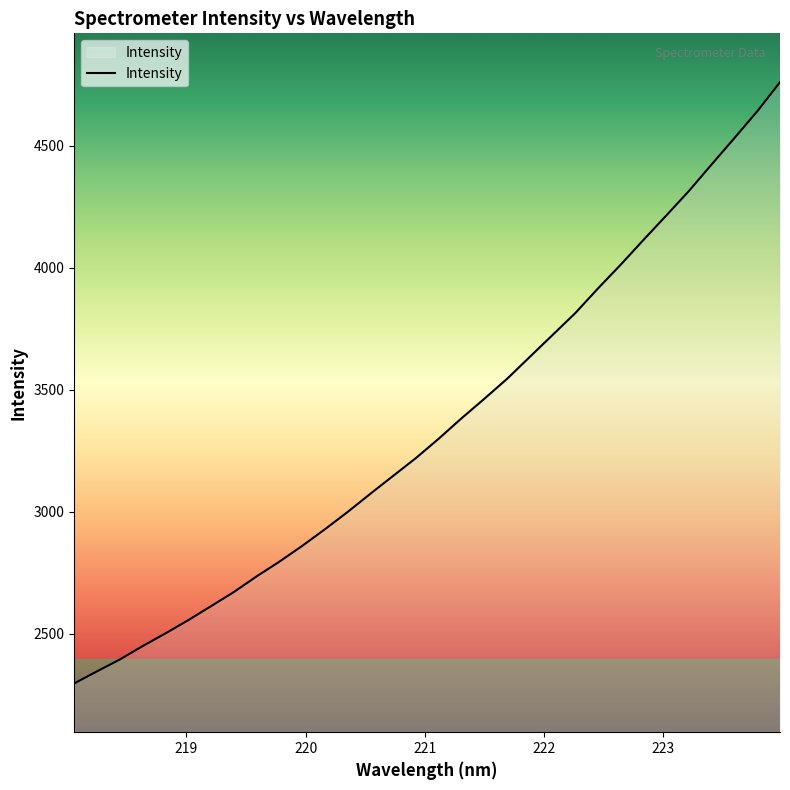

What is the greatest value displayed?

4761.2